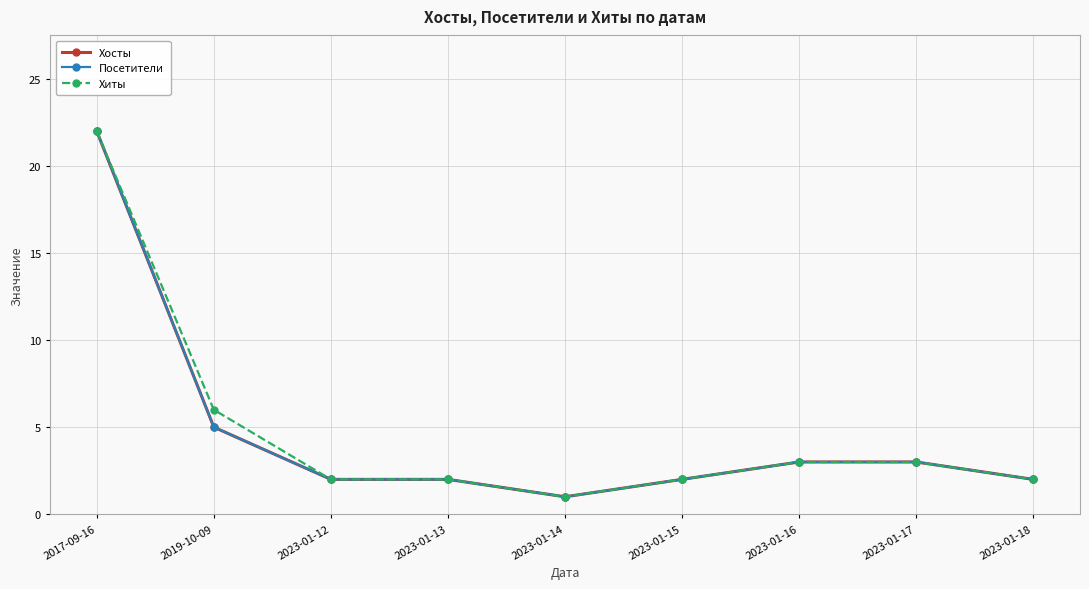

At which category is the sum across all series the highest?

2017-09-16